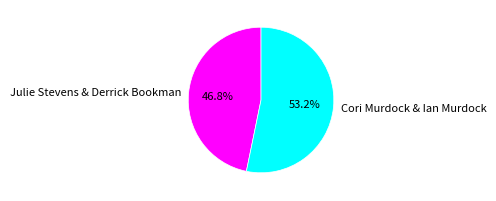

Is there any slice that represents more than half of the pie?

Yes